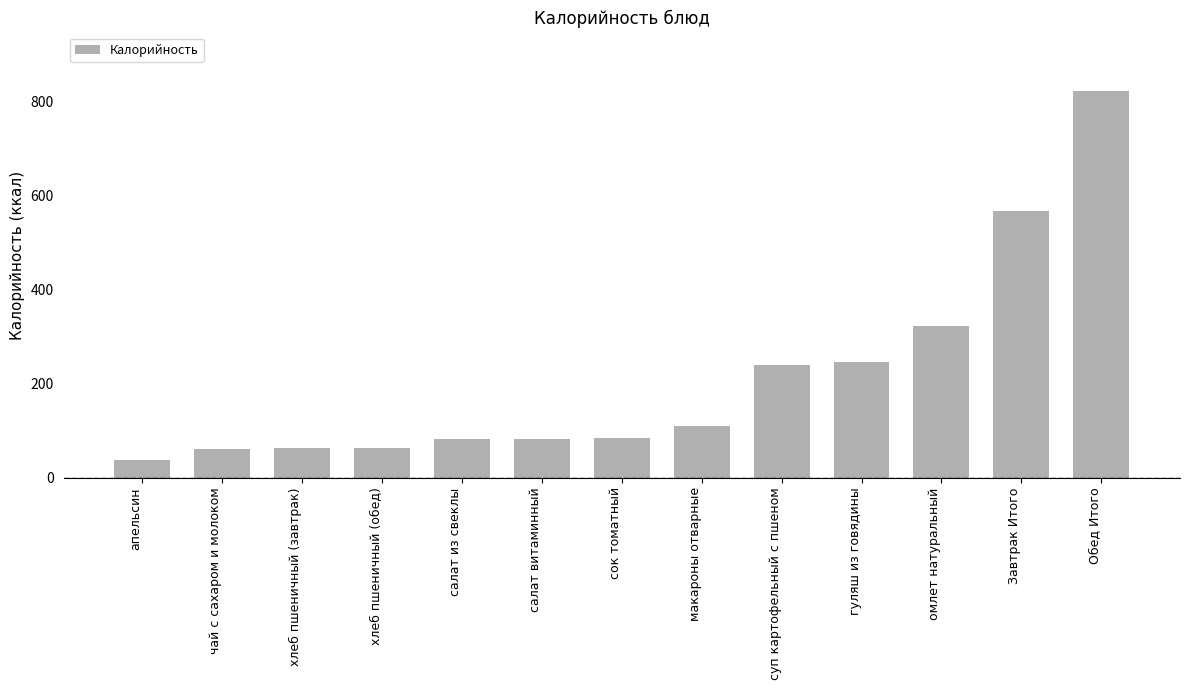

What position from the right is гуляш из говядины?

4